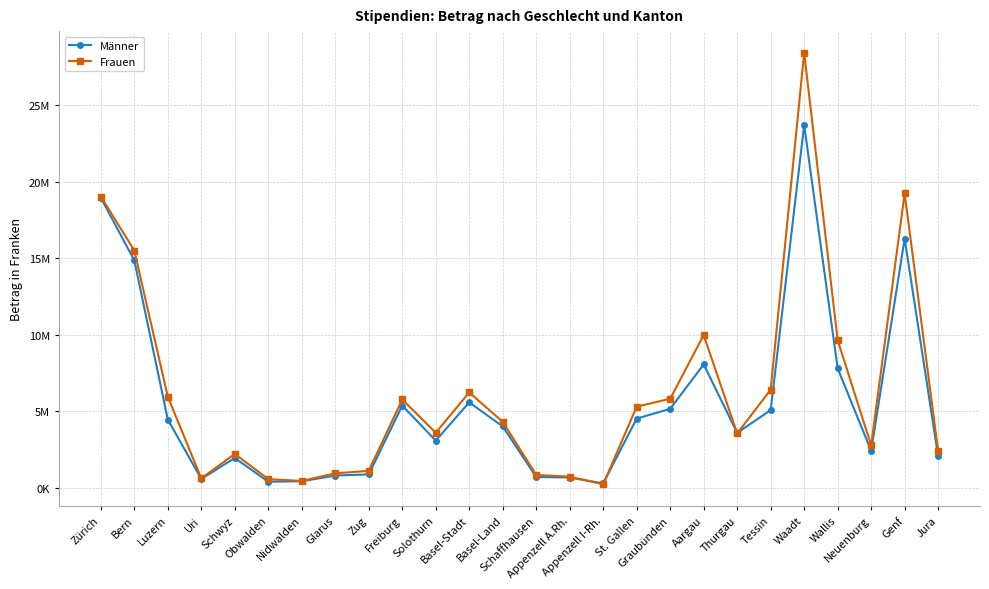

What are all the series names shown in the legend?

Männer, Frauen